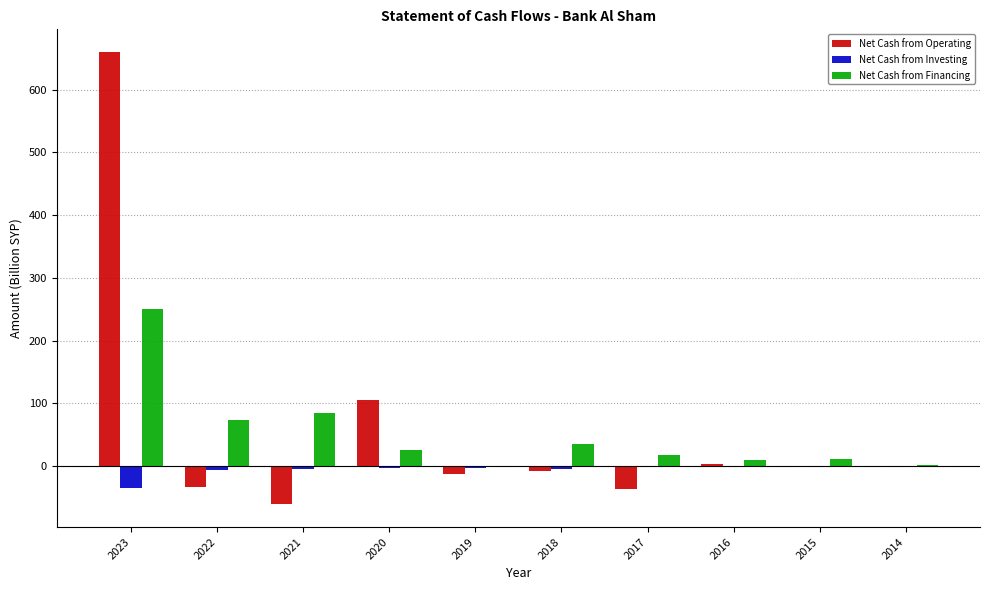

True or false: Net Cash from Financing has a value of 2.4 at 2014.

True